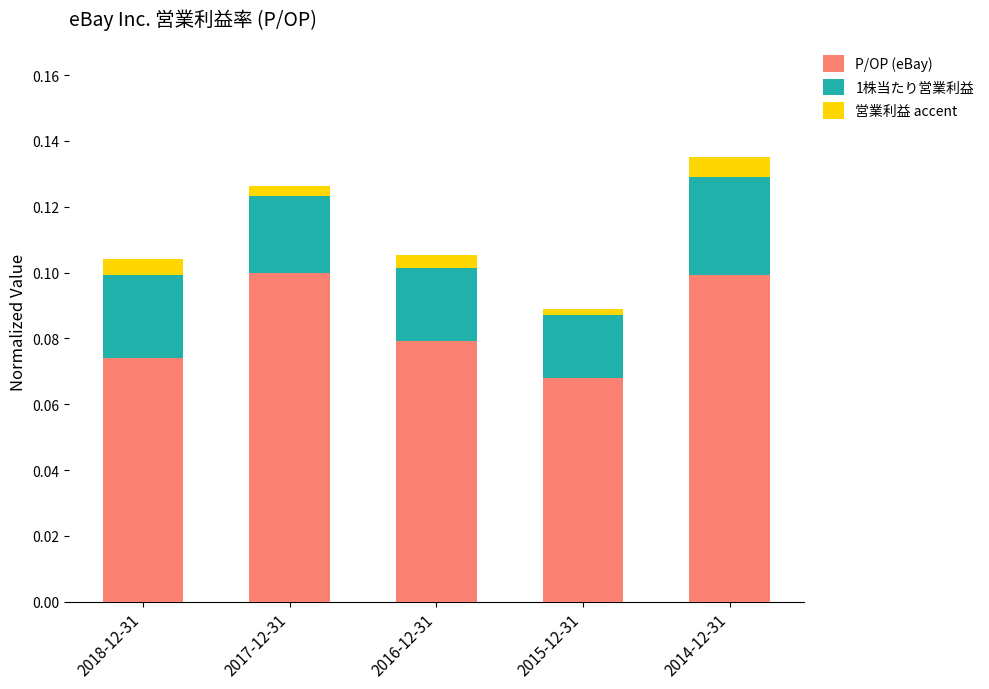

What are all the series names shown in the legend?

P/OP (eBay), 1株当たり営業利益, 営業利益 accent